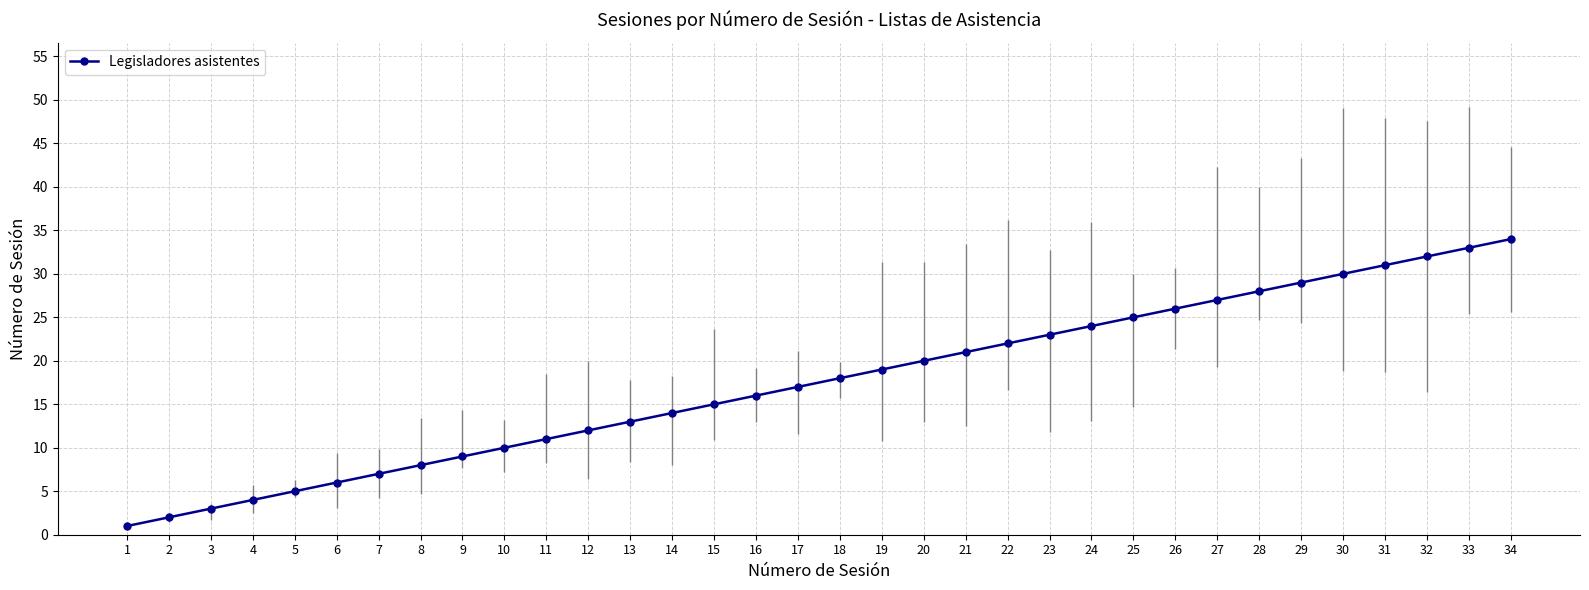

The chart shows a value of 24 at 24. True or false?

True